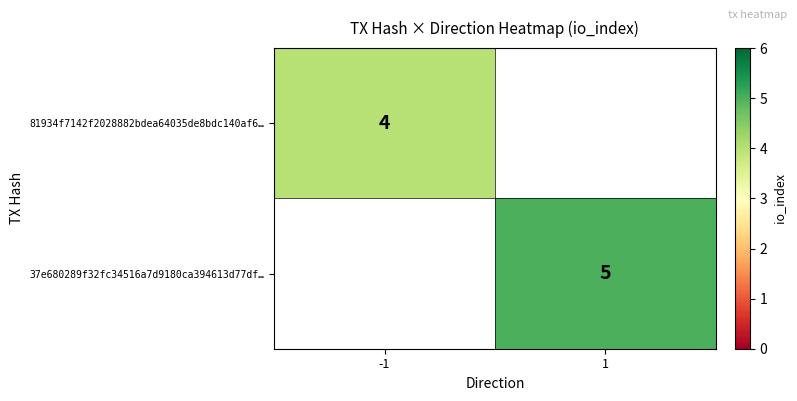

At how many categories does at least one series exceed 4?

1